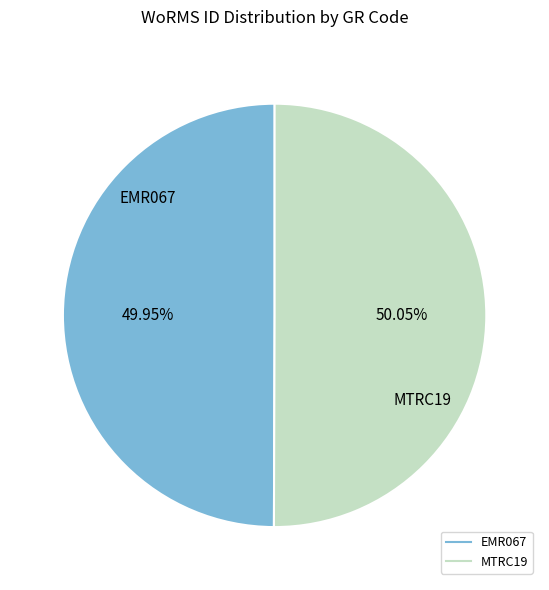

Combined, do MTRC19 and EMR067 account for over 50%?

Yes